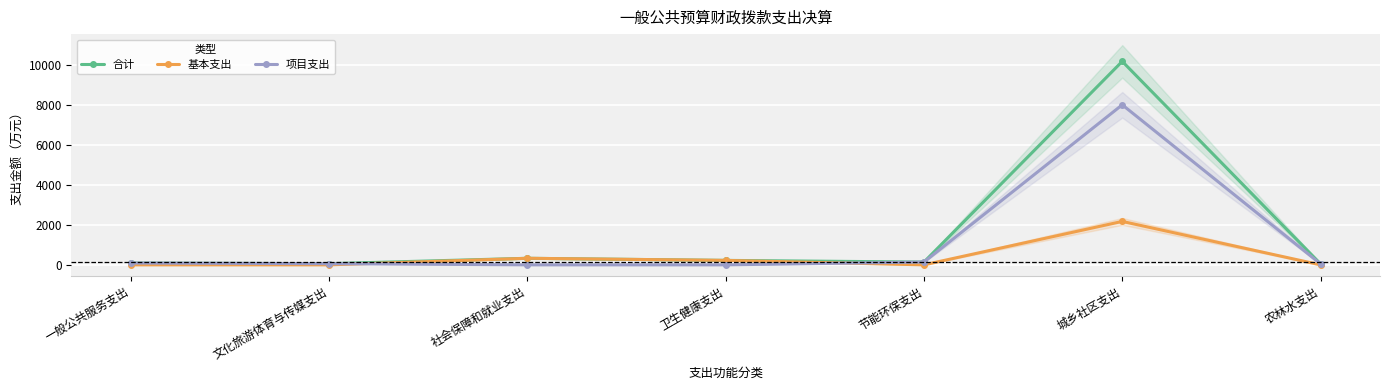

What is the difference between the maximum and minimum values in the 项目支出 series?

7992.2